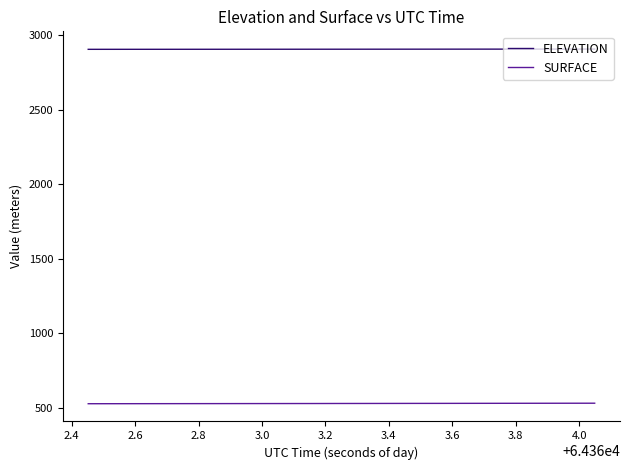

Which series has the largest total across all categories?

ELEVATION